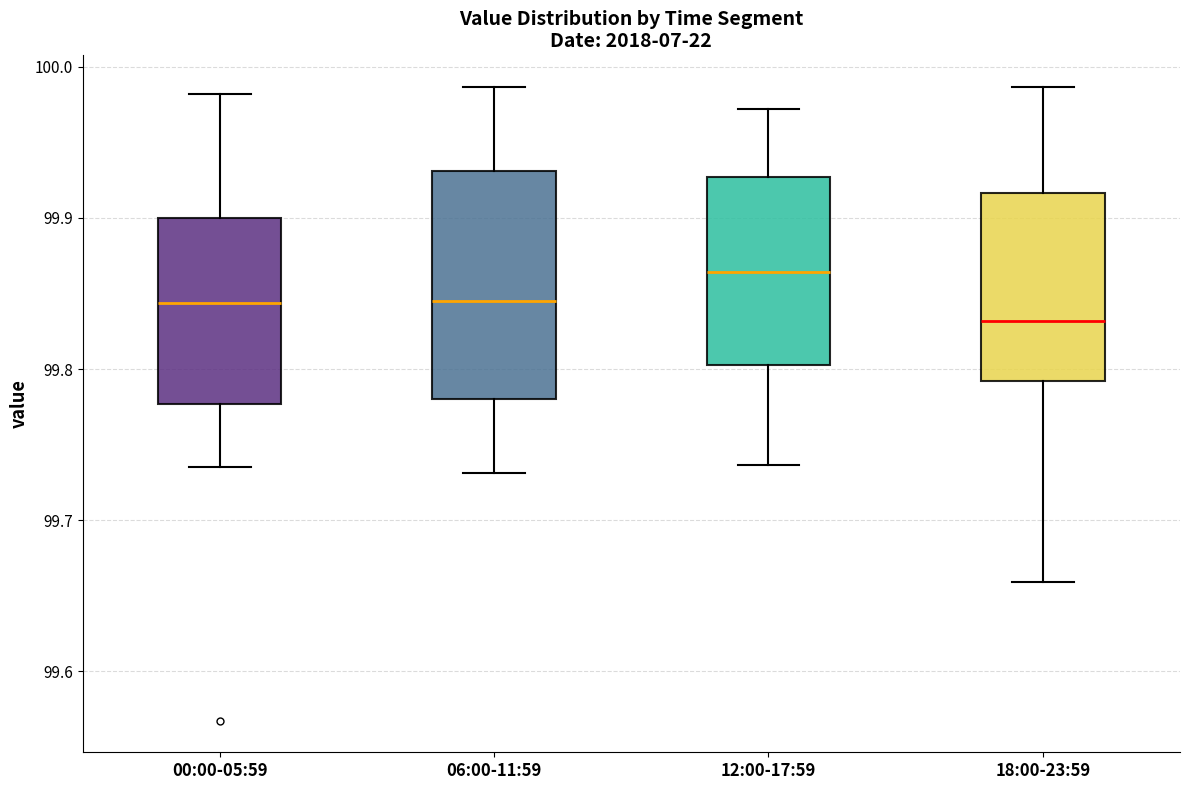

Reading left to right, read every box against the y-axis: the position of its median line, the range the box covers, and the ends of its whiskers. The values are not printed on the chart, so give them approximately, as read against the axis.

00:00-05:59: median 99.84, box 99.78 to 99.90, whiskers 99.74 to 99.98
06:00-11:59: median 99.84, box 99.78 to 99.93, whiskers 99.73 to 99.99
12:00-17:59: median 99.86, box 99.80 to 99.93, whiskers 99.74 to 99.97
18:00-23:59: median 99.83, box 99.79 to 99.92, whiskers 99.66 to 99.99